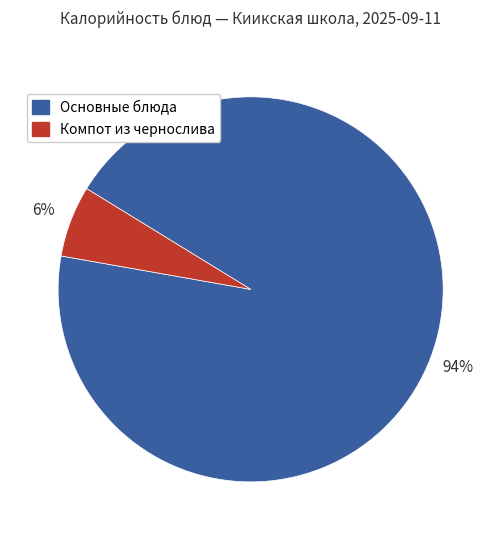

To the nearest percent, what is the average slice percentage?

50%